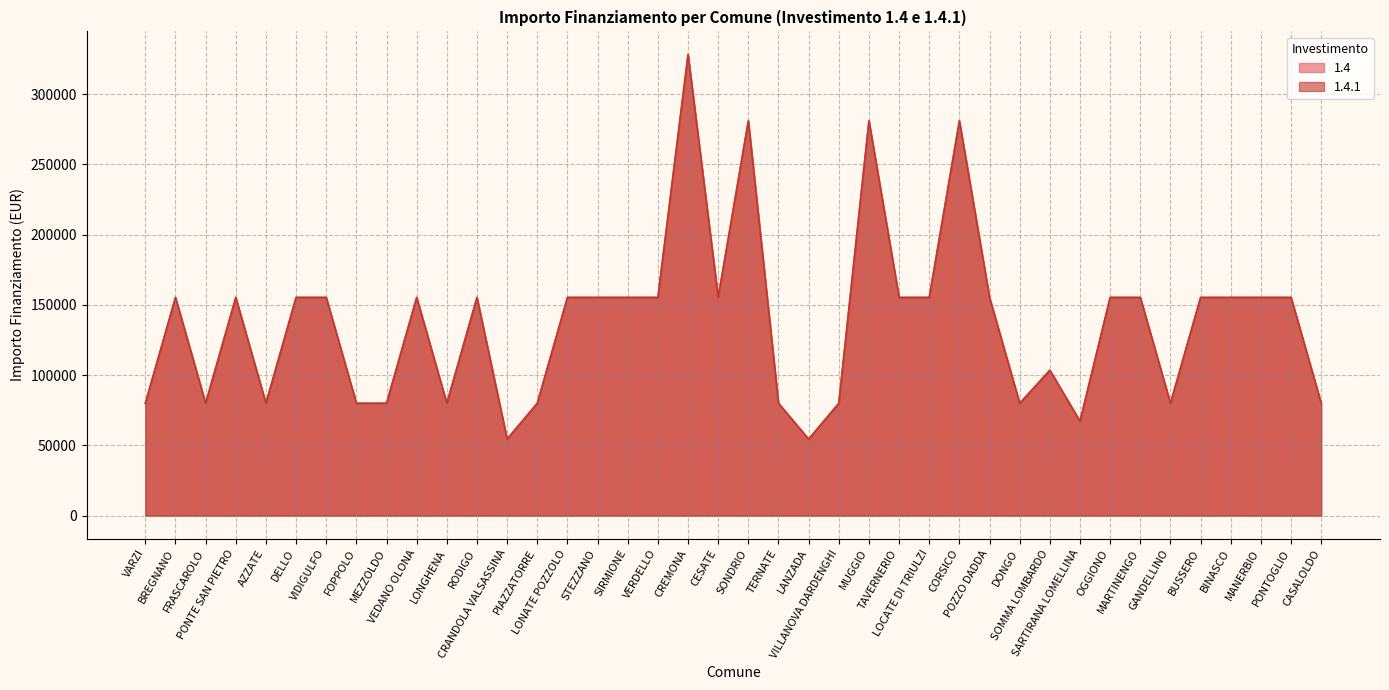

How many lines are shown in the chart?

2